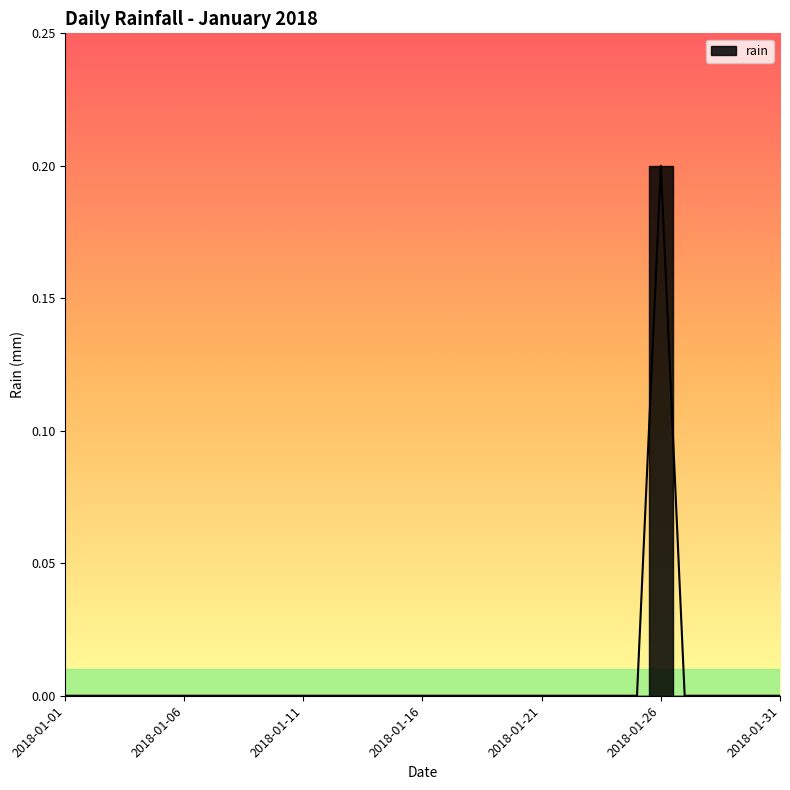

How many lines are shown in the chart?

1